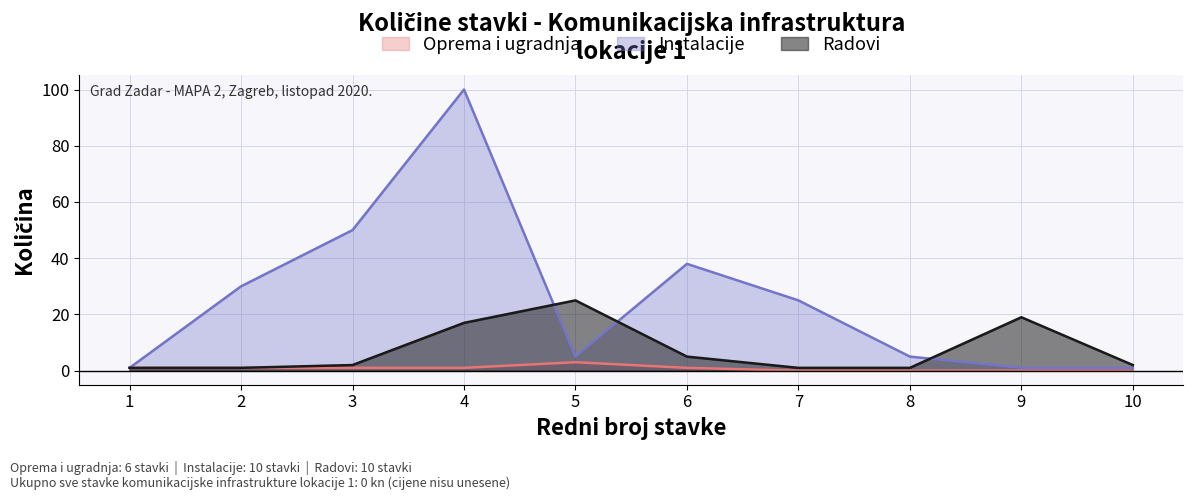

True or false: Radovi has more than 2 points higher than both neighbors.

False